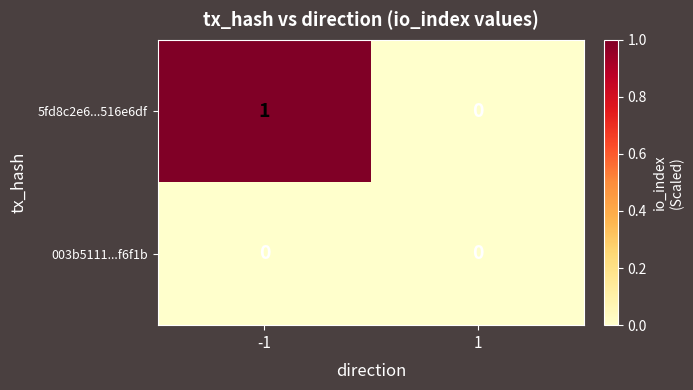

Which series has the largest total across all categories?

5fd8c2e6...516e6df